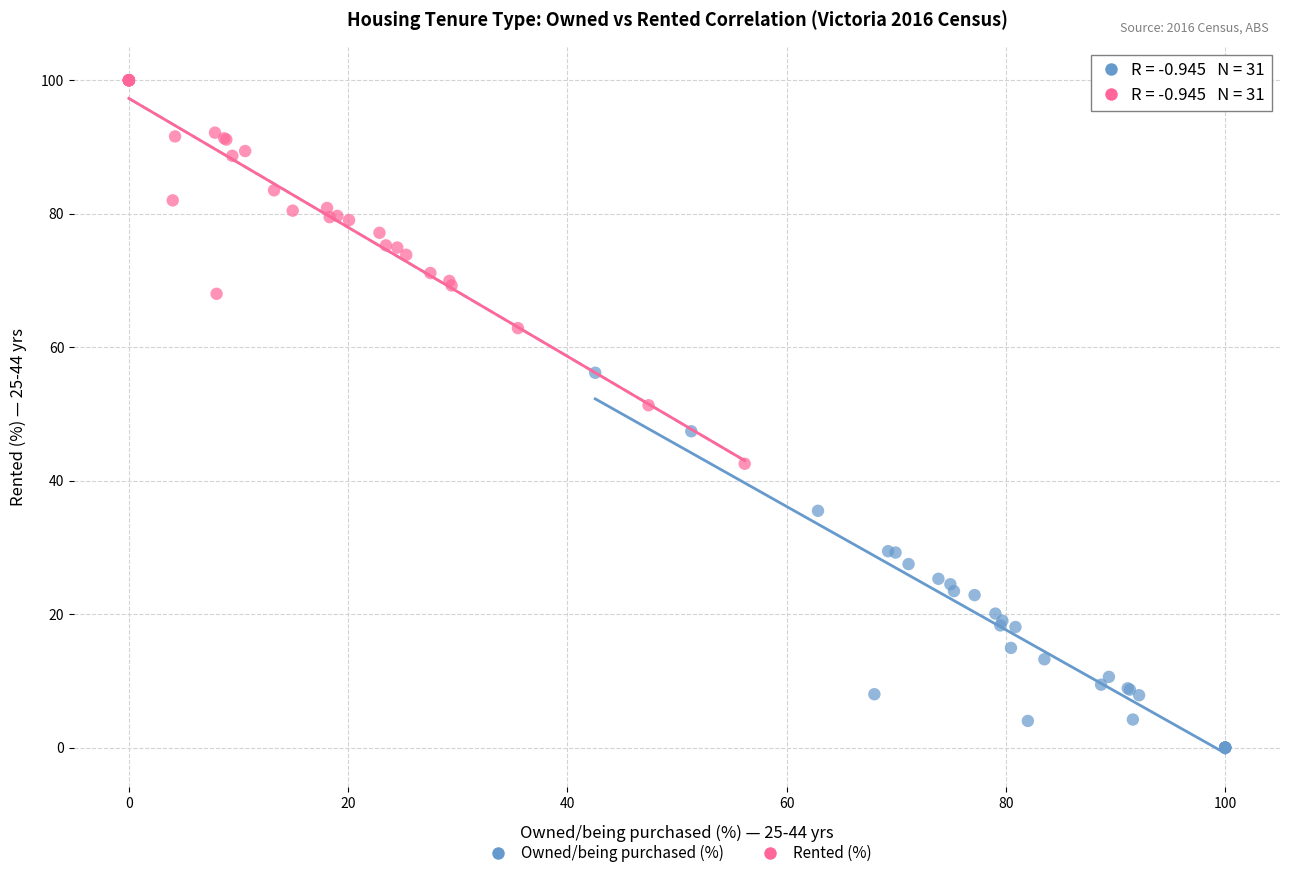

What are all the series names shown in the legend?

Owned/being purchased (%), Rented (%)